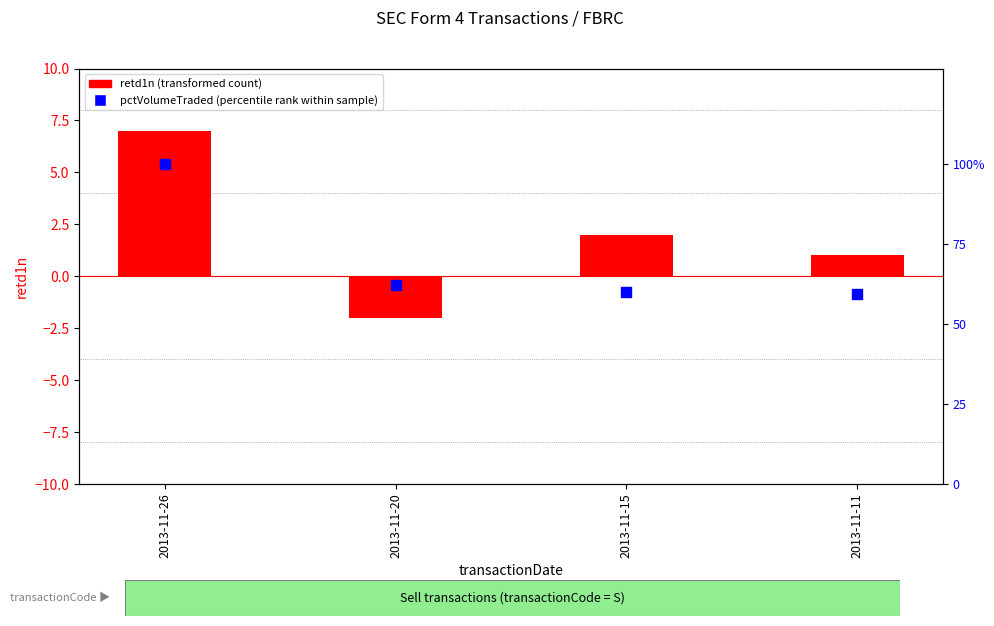

Which series contains the highest Y value?

pctVolumeTraded (percentile rank within sample)